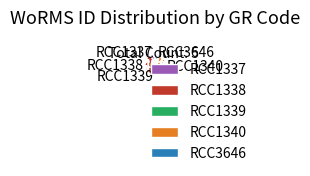

Does RCC1337 represent more than half of the total?

No